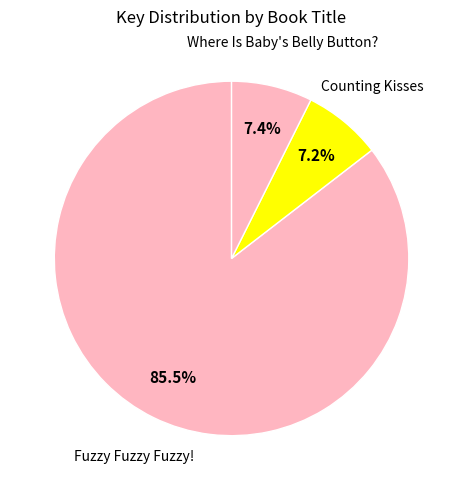

Is it true that Where Is Baby's Belly Button? is 21% of the pie?

False